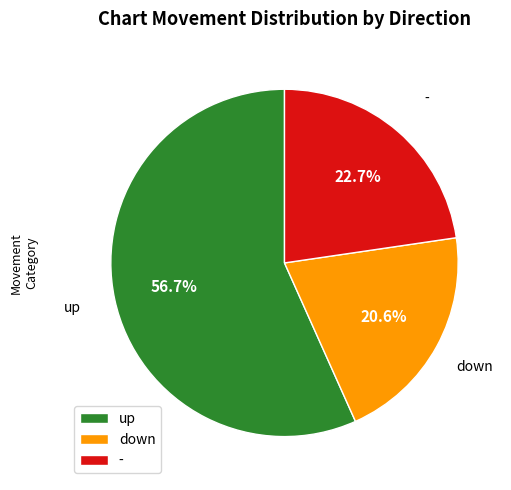

How many slices are in this pie chart?

3